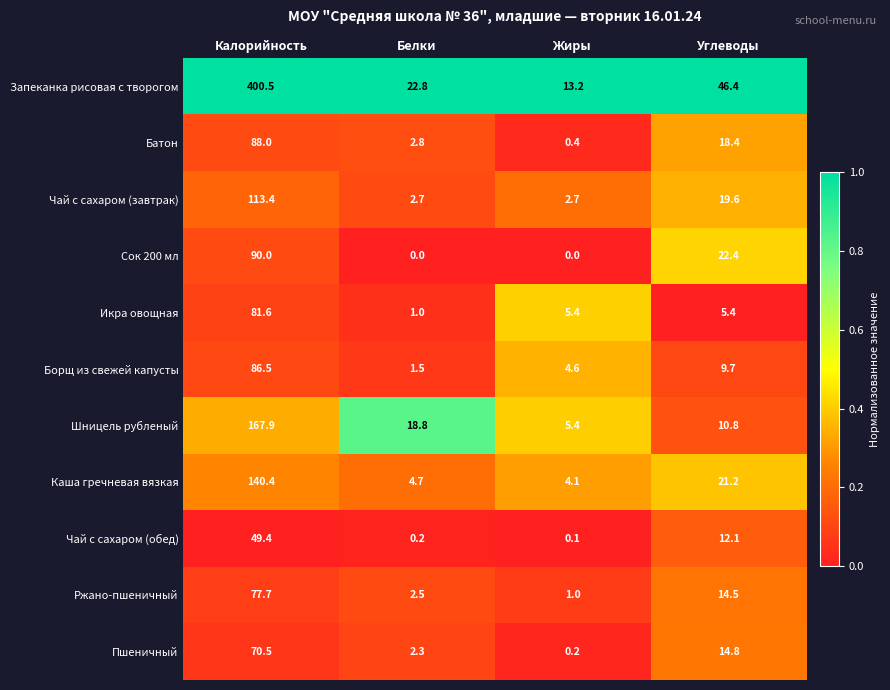

The Чай с сахаром (завтрак) series shows 28.7 at Углеводы. True or false?

False